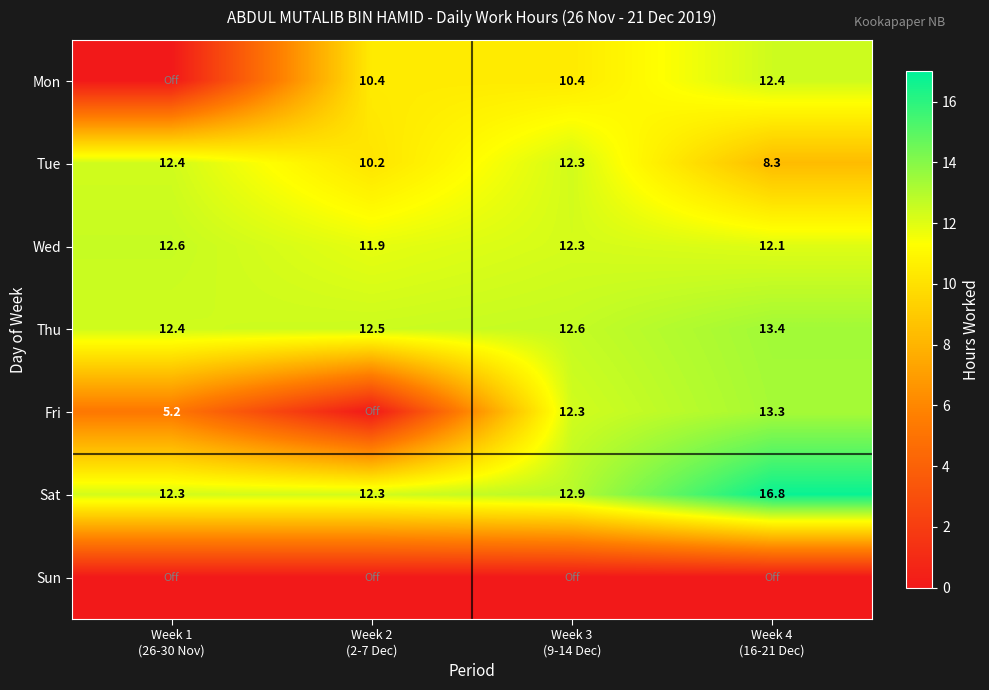

Count the number of data series in this chart.

7